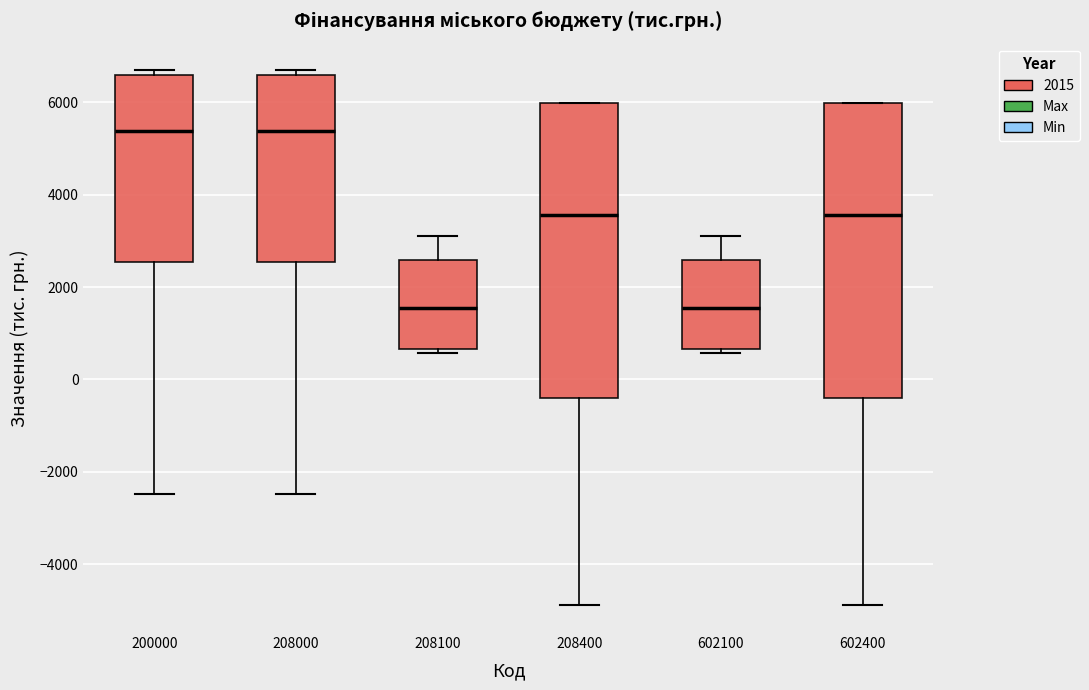

Reading left to right, read every box against the y-axis: the position of its median line, the range the box covers, and the ends of its whiskers. The values are not printed on the chart, so give them approximately, as read against the axis.

200000: median 5400, box 2600 to 6600, whiskers -2400 to 6600 (just above the box's upper edge)
208000: median 5400, box 2600 to 6600, whiskers -2400 to 6600 (just above the box's upper edge)
208100: median 1600, box 600 to 2600, whiskers 600 (just below the box's lower edge) to 3200
208400: median 3600, box -400 to 6000, whiskers -4800 to 6000
602100: median 1600, box 600 to 2600, whiskers 600 (just below the box's lower edge) to 3200
602400: median 3600, box -400 to 6000, whiskers -4800 to 6000